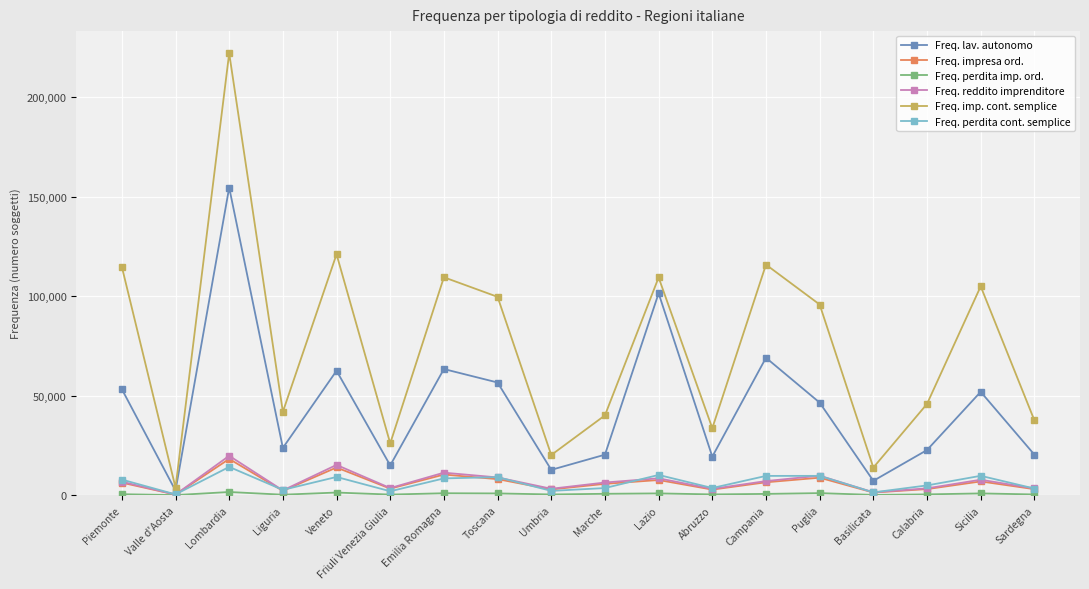

In Freq. lav. autonomo, how many points are lower than both neighbors (excluding endpoints)?

6